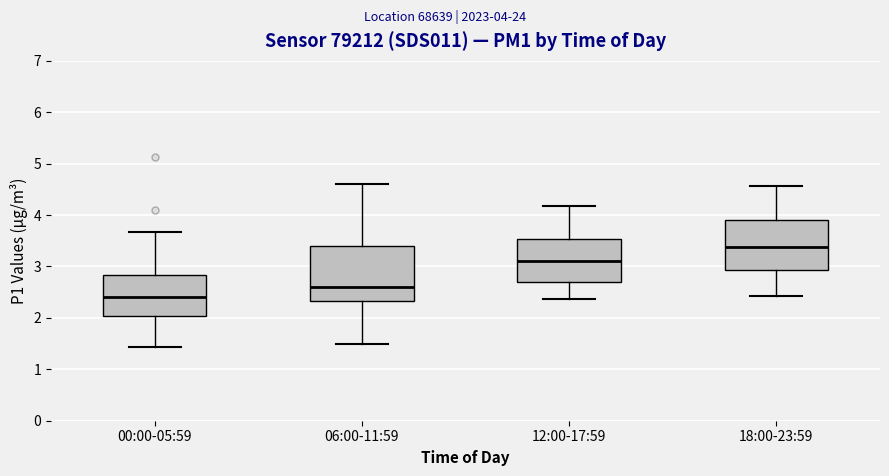

Reading left to right, read every box against the y-axis: the position of its median line, the range the box covers, and the ends of its whiskers. The values are not printed on the chart, so give them approximately, as read against the axis.

00:00-05:59: median 2.4, box 2.0 to 2.8, whiskers 1.4 to 3.7
06:00-11:59: median 2.6, box 2.3 to 3.4, whiskers 1.5 to 4.6
12:00-17:59: median 3.1, box 2.7 to 3.5, whiskers 2.4 to 4.2
18:00-23:59: median 3.4, box 2.9 to 3.9, whiskers 2.4 to 4.6